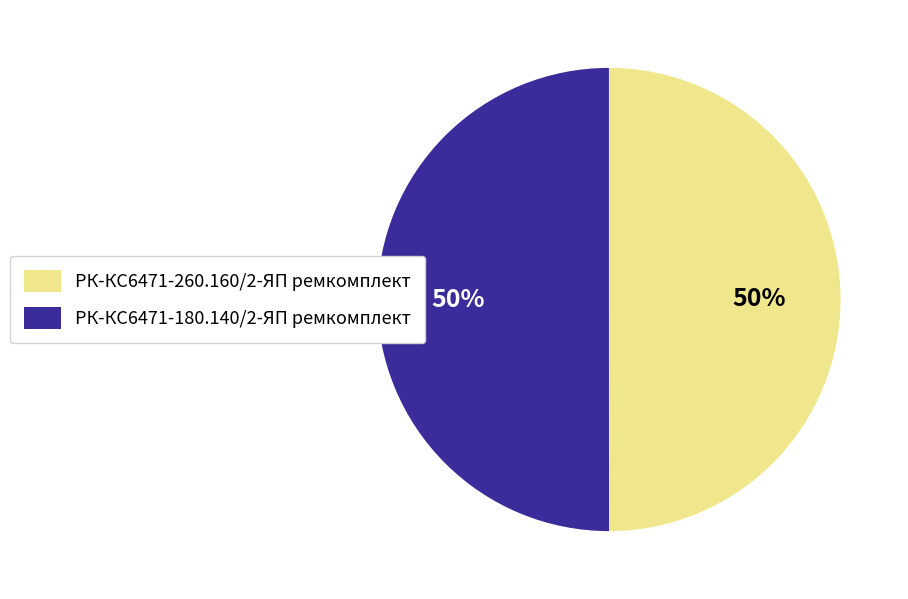

To the nearest percent, what portion does РК-КС6471-180.140/2-ЯП ремкомплект represent?

50%